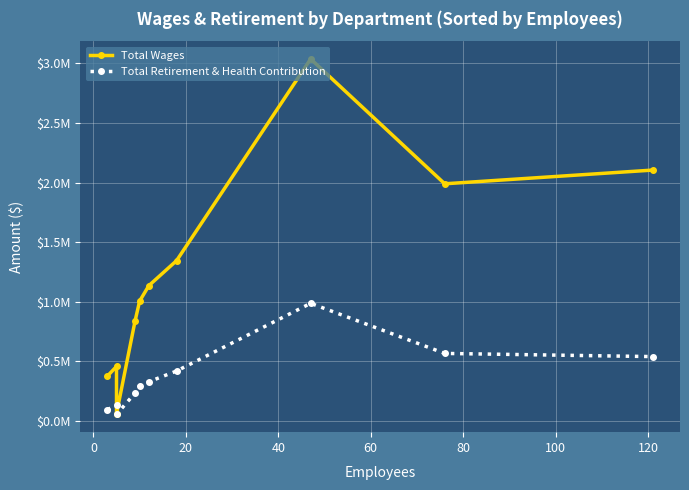

Is it true that Total Wages equals 19096 at 20?

False